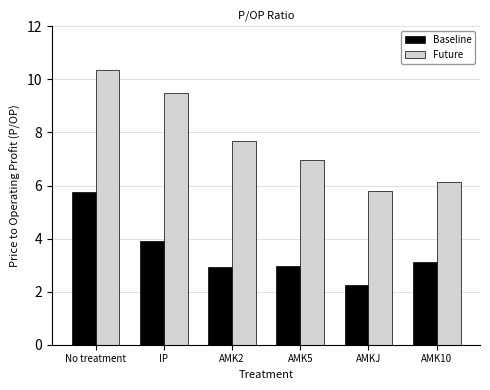

What is the difference between the maximum and second lowest values in the Future series?

4.2